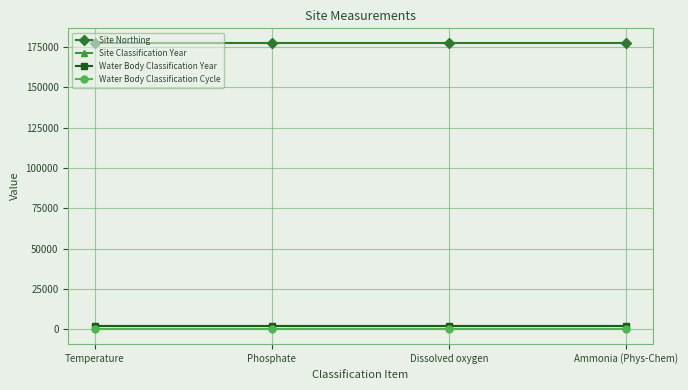

Is this an area chart (filled region under the line)?

No